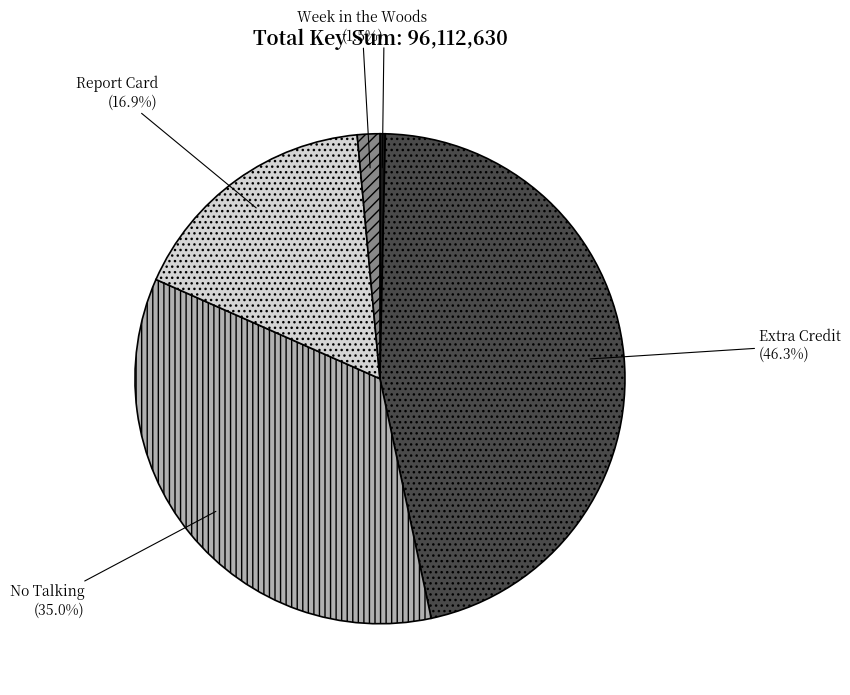

Approximately how many times larger is the value at Extra Credit compared to Report Card?

2.7